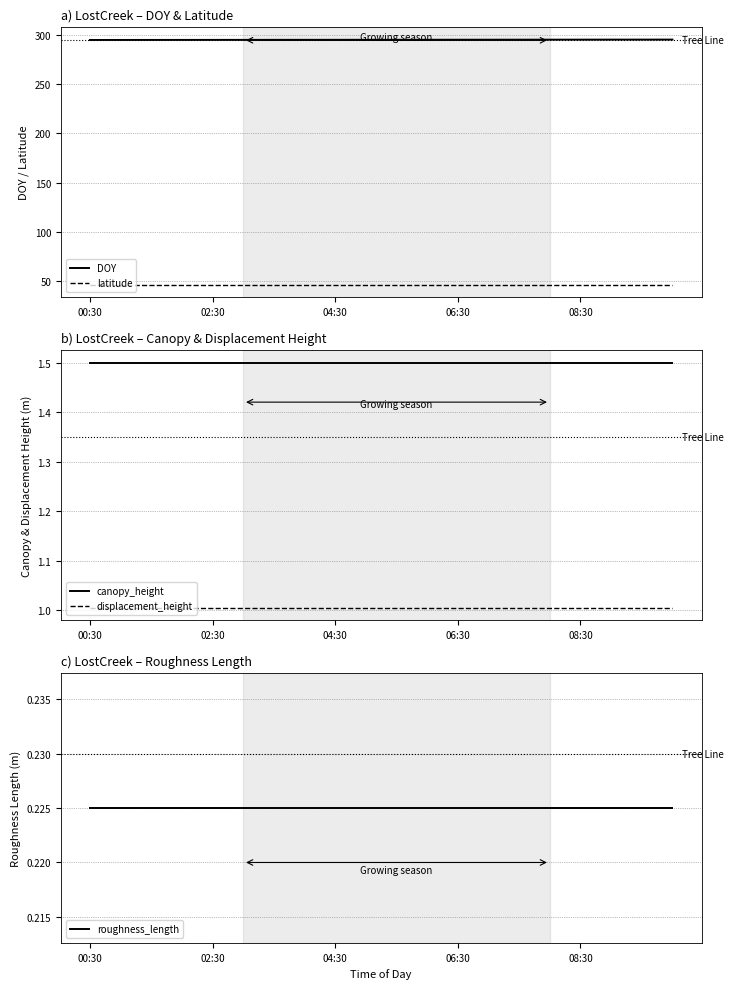

True or false: displacement_height and roughness_length cross at least once.

False